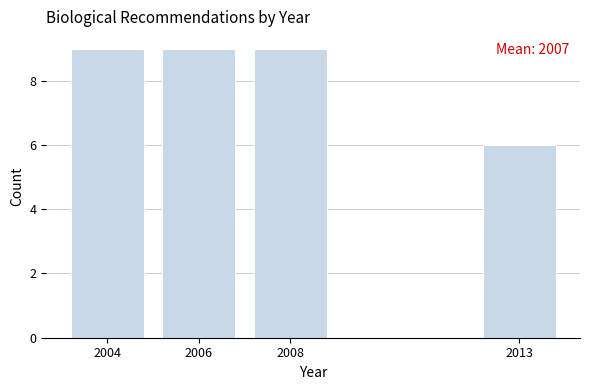

Reading left to right, what are all the values shown in this chart?

9	9	9	6